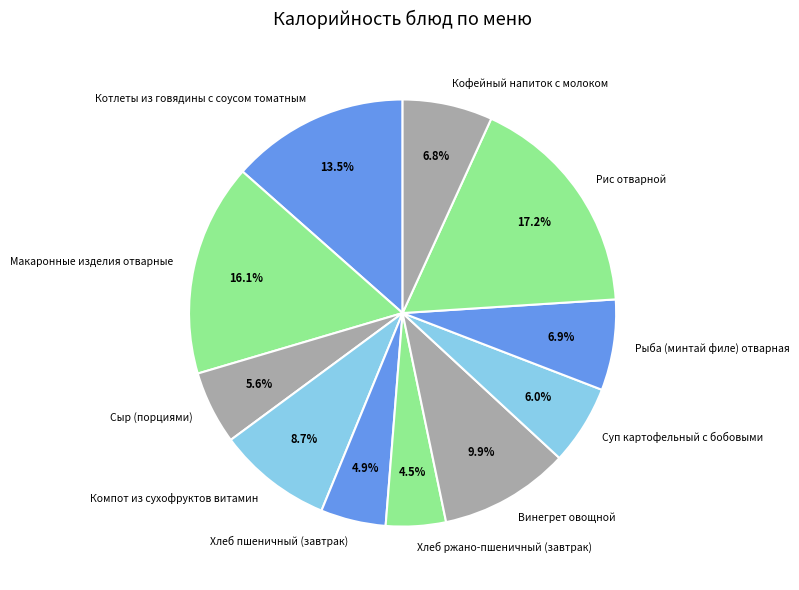

Between Компот из сухофруктов витамин and Кофейный напиток с молоком, which is larger?

Компот из сухофруктов витамин